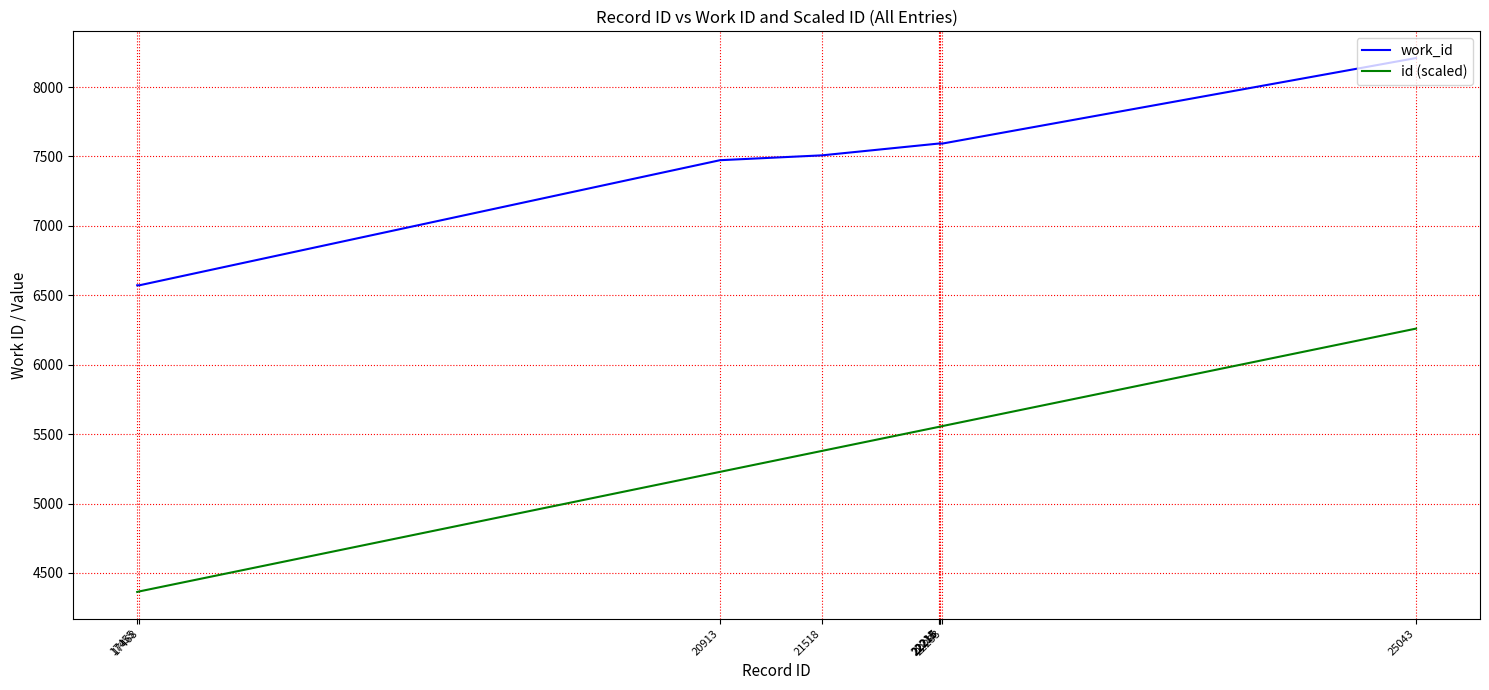

What is the maximum value for id (scaled)?

6260